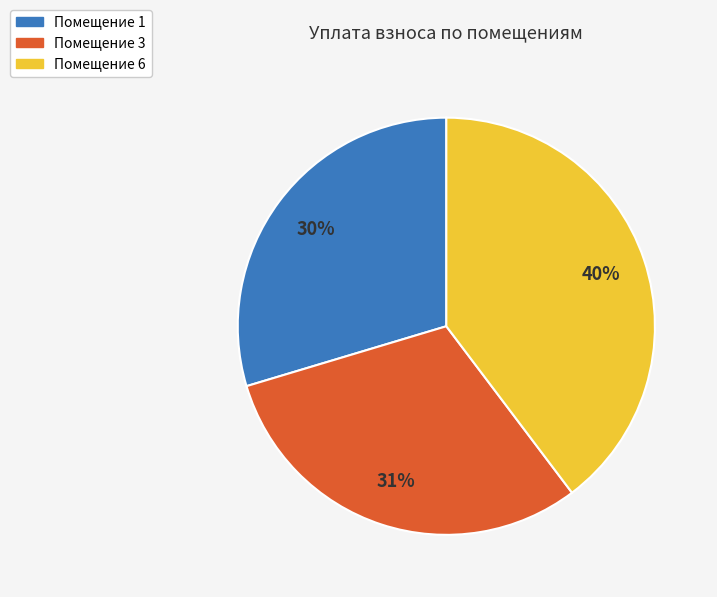

Does any single category account for the majority?

No